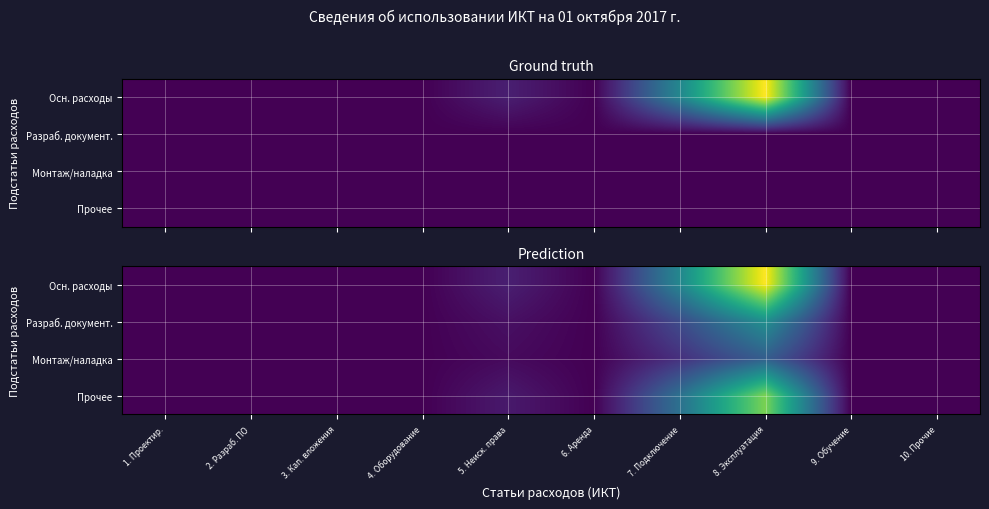

At how many categories does at least one series exceed 34459?

2